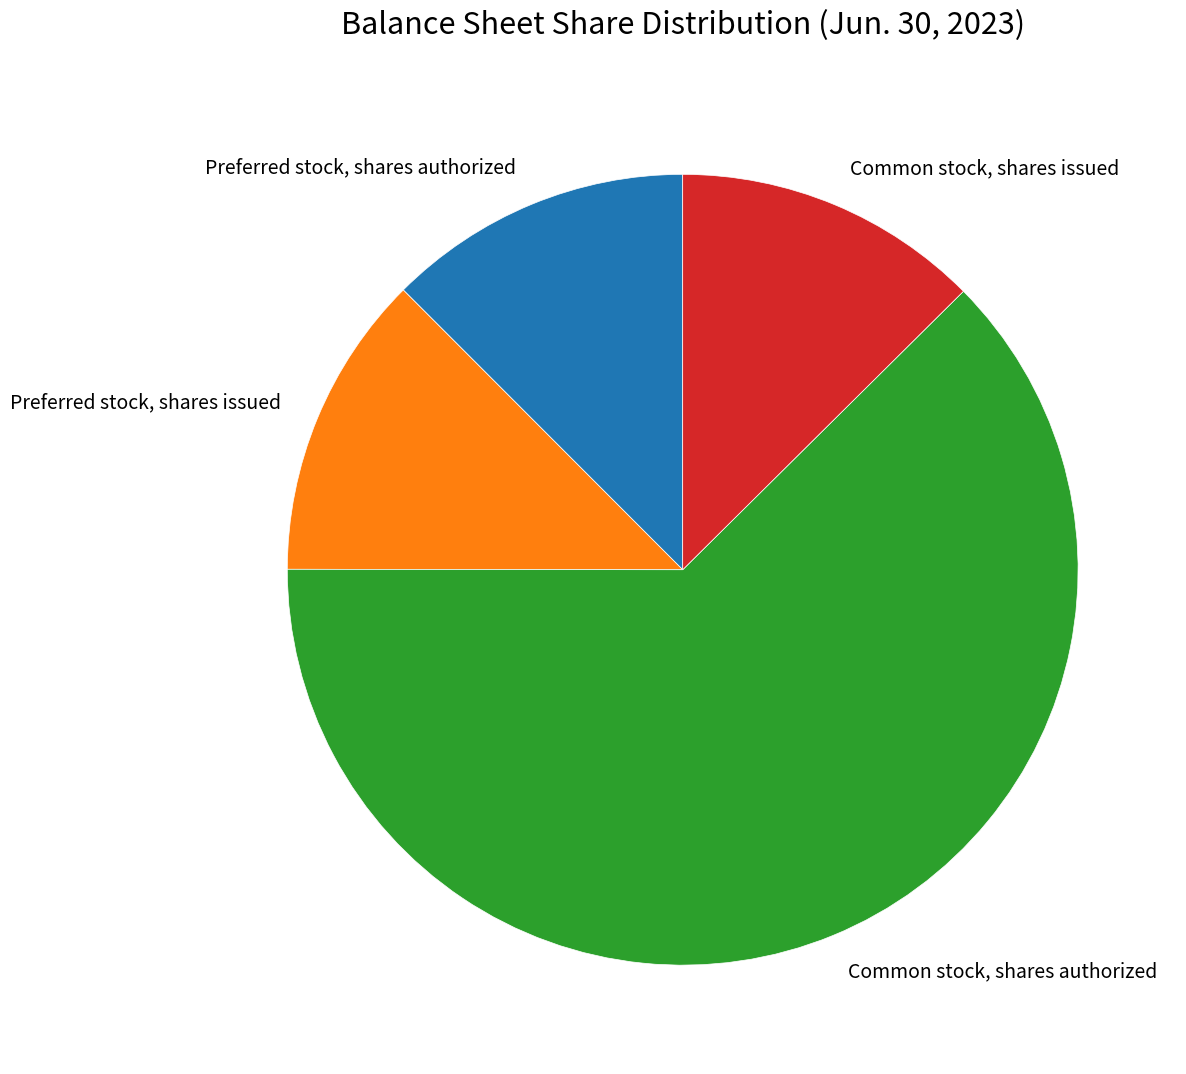

Is it true that Preferred stock, shares issued is 7% of the pie?

False